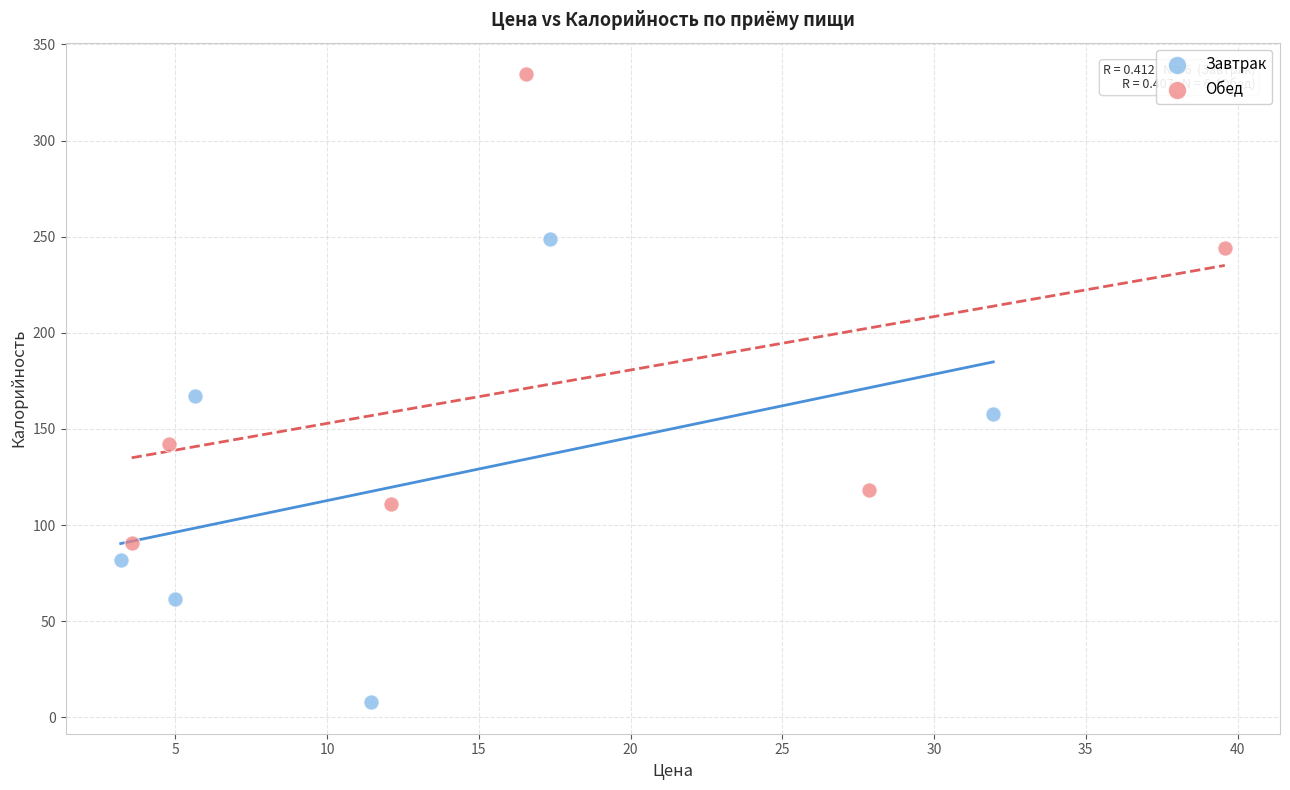

Which series reaches the maximum Y coordinate?

Обед